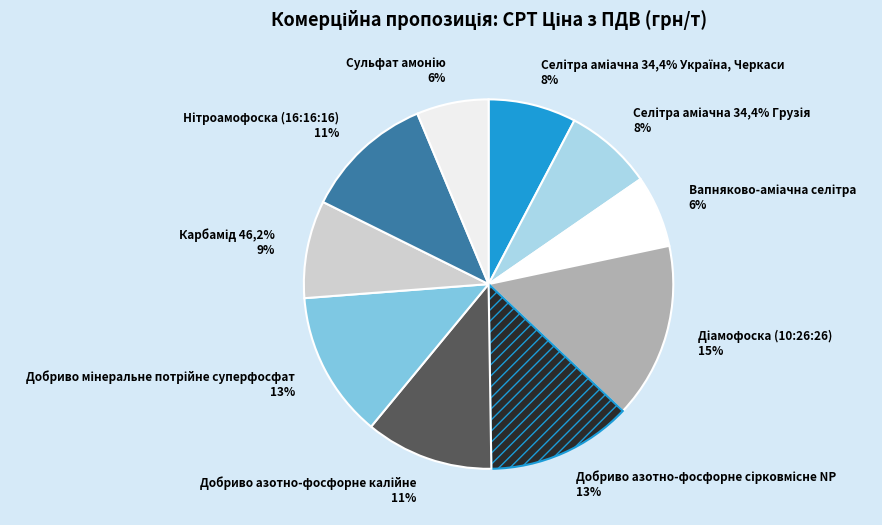

Rank the categories by value from lowest to highest.

Вапняково-аміачна селітра, Сульфат амонію, Селітра аміачна 34,4% Україна, Черкаси, Селітра аміачна 34,4% Грузія, Карбамід 46,2%, Добриво азотно-фосфорне калійне, Нітроамофоска (16:16:16), Добриво азотно-фосфорне сірковмісне NP, Добриво мінеральне потрійне суперфосфат, Діамофоска (10:26:26)